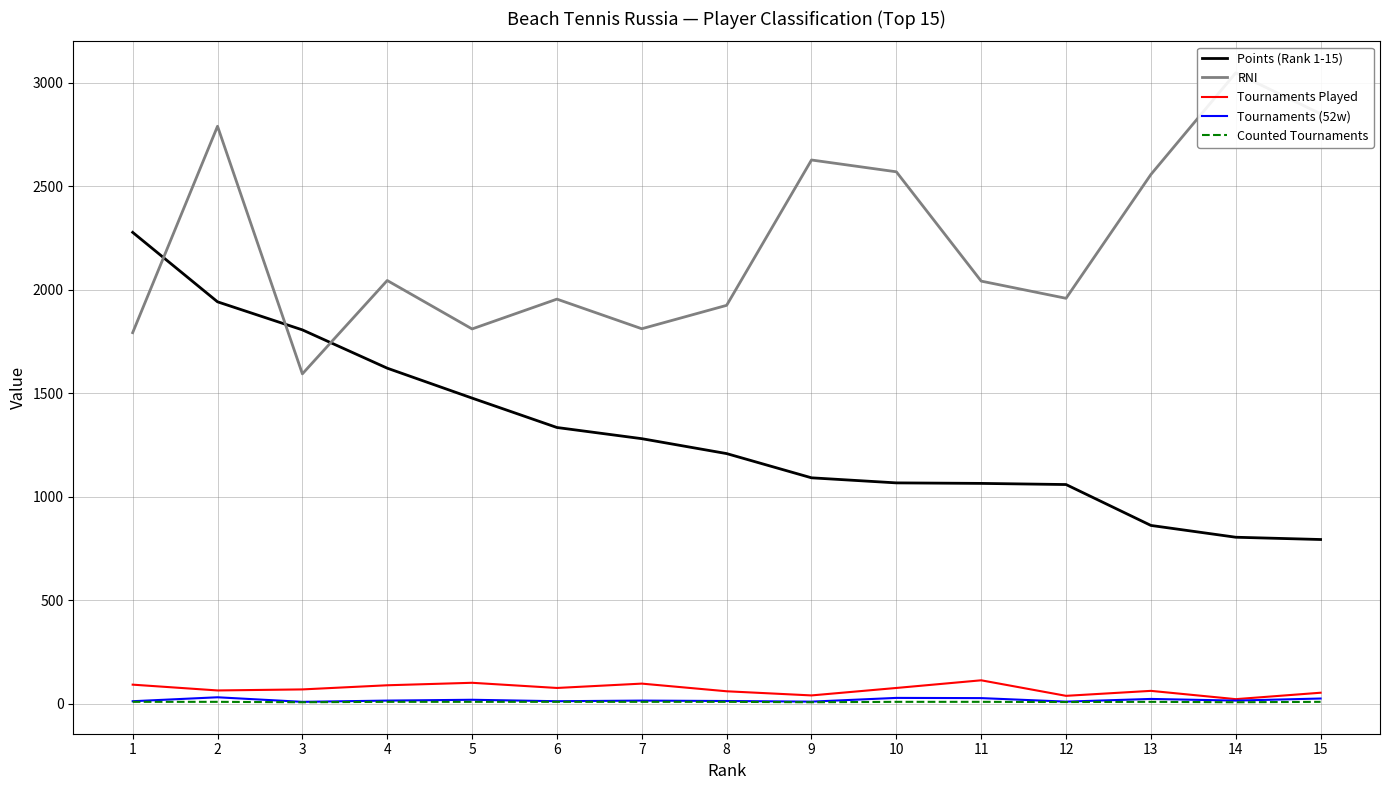

Reading left to right, list all the values displayed in this chart.

Points (Rank 1-15): 2277.5	1942.0	1806.5	1621.5	1477.0	1335.0	1281.0	1209.0	1092.0	1067.5	1065.0	1059.5	862.0	805.0	794.0
RNI: 1793.0	2790.0	1594.0	2045.0	1811.0	1955.0	1812.0	1925.0	2627.0	2570.0	2042.0	1959.0	2557.0	3048.0	2850.0
Tournaments Played: 93.0	65.0	70.0	90.0	102.0	77.0	98.0	61.0	41.0	77.0	114.0	39.0	63.0	23.0	54.0
Tournaments (52w): 13.0	32.0	10.0	16.0	20.0	13.0	16.0	14.0	11.0	29.0	28.0	11.0	24.0	16.0	26.0
Counted Tournaments: 10.0	10.0	8.0	10.0	10.0	10.0	10.0	10.0	8.0	10.0	10.0	9.0	10.0	8.0	10.0